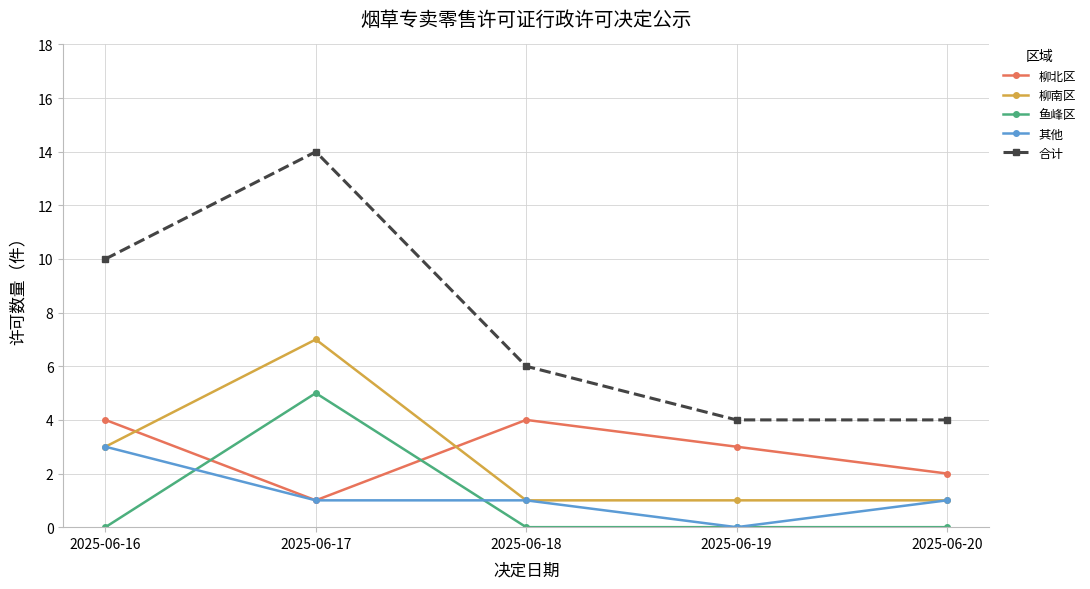

At which category is the sum across all series the highest?

2025-06-17